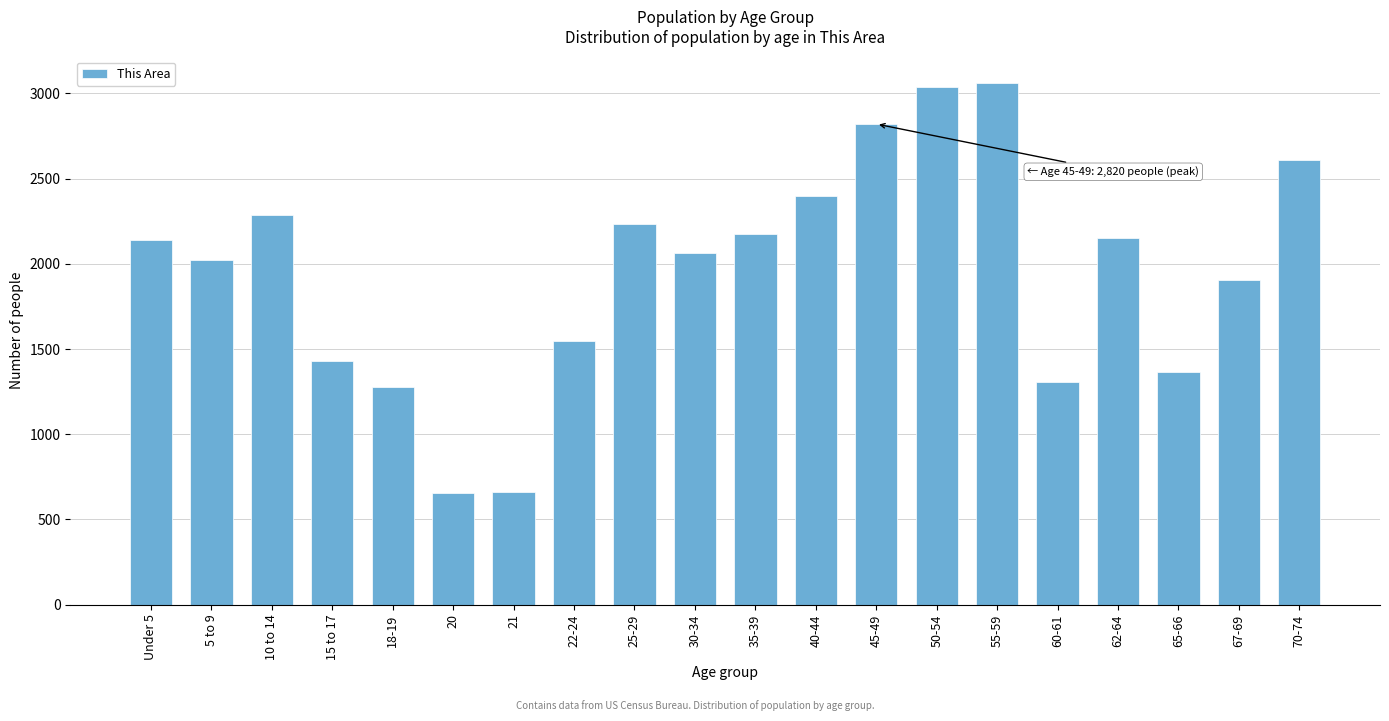

At which label is the value closest to 1860?

67-69